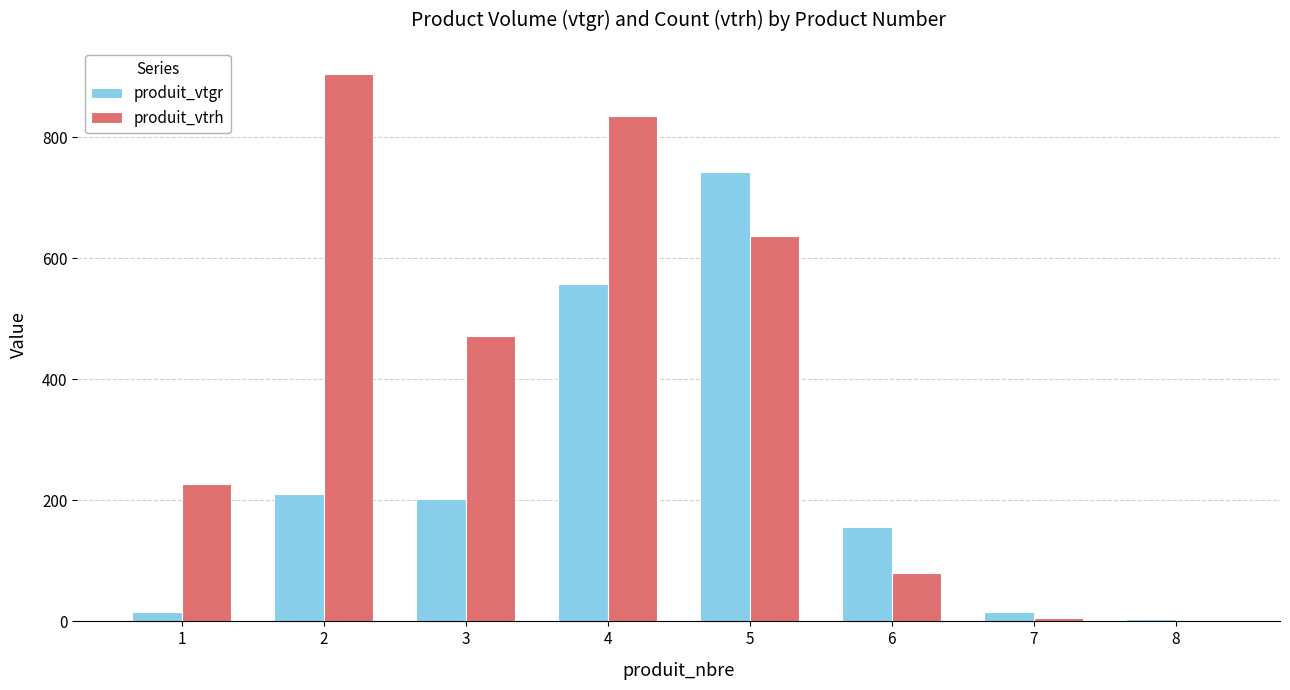

What is the sum of all produit_vtgr values?

1905.3